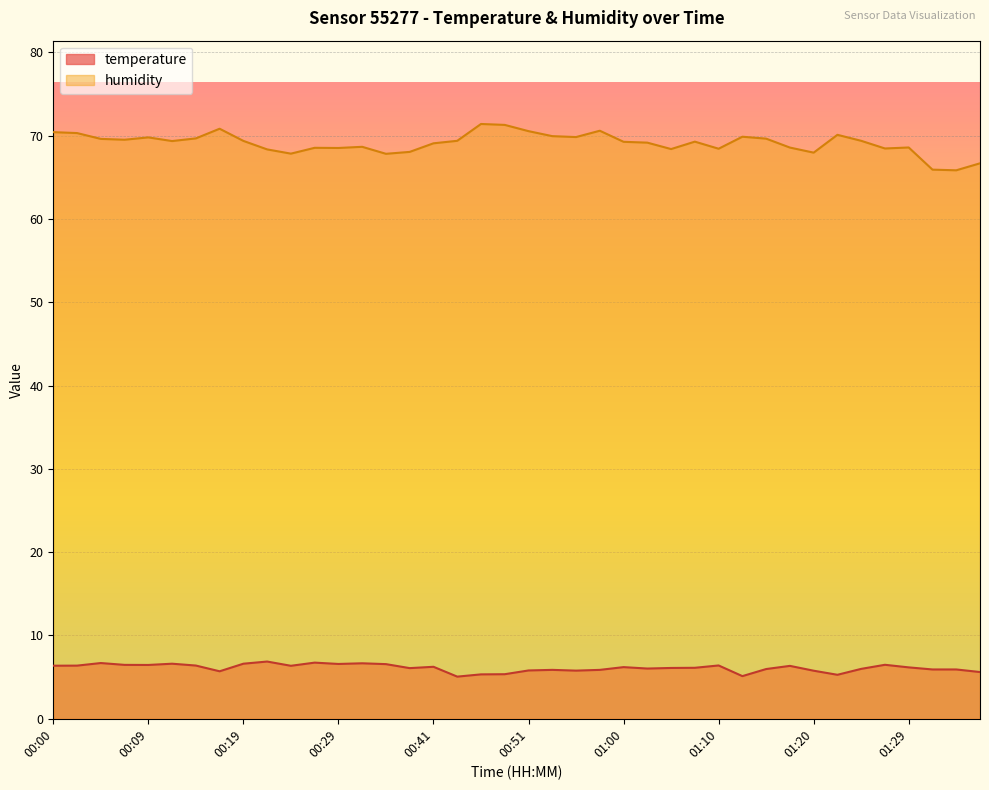

Which series changed the most between 00:07 and 01:12?

temperature